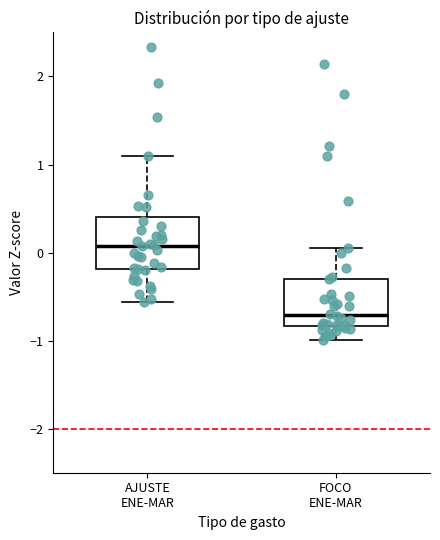

Where is the upper edge of the box for AJUSTE ENE-MAR on the y-axis? The values are not printed on the chart, so give them approximately, as read against the axis.

0.4